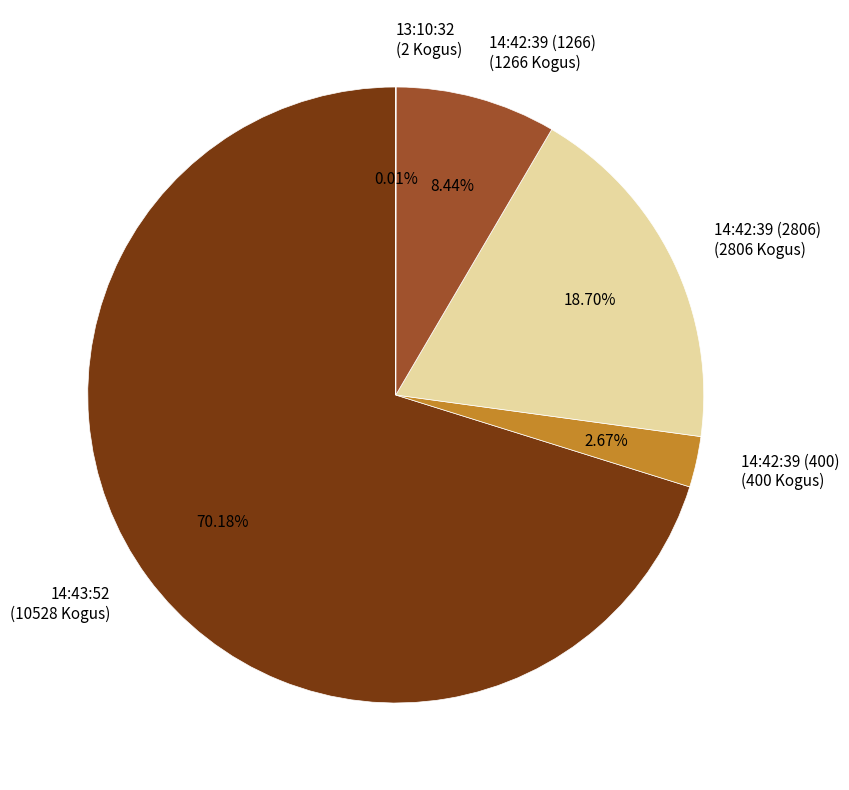

Is there a majority slice in this chart?

Yes